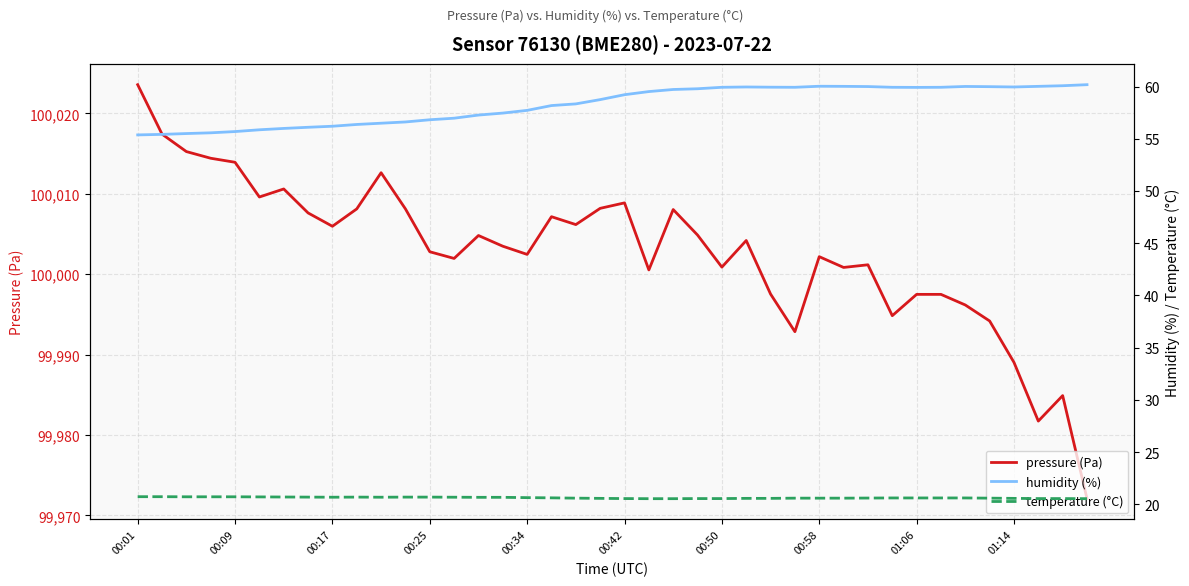

At how many categories does at least one series exceed 99877?

40